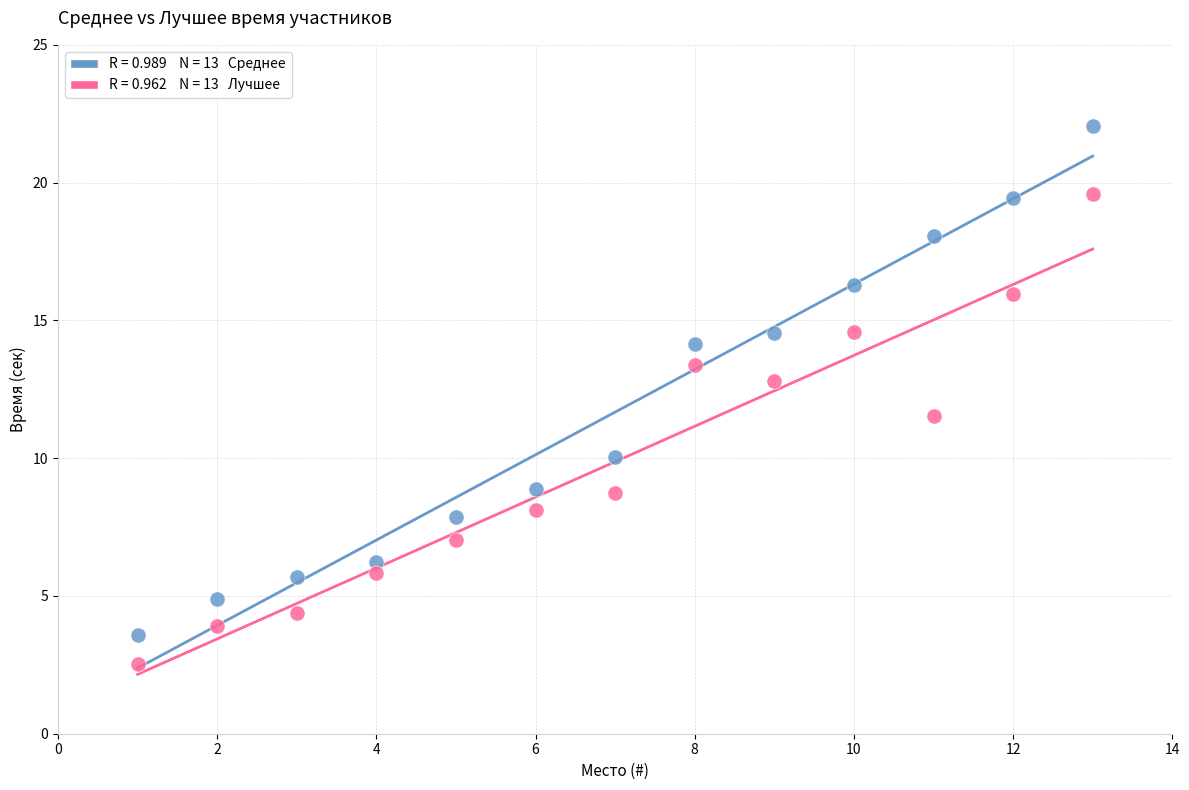

Across all data points, what is the range of X values (max minus min)?

12.0